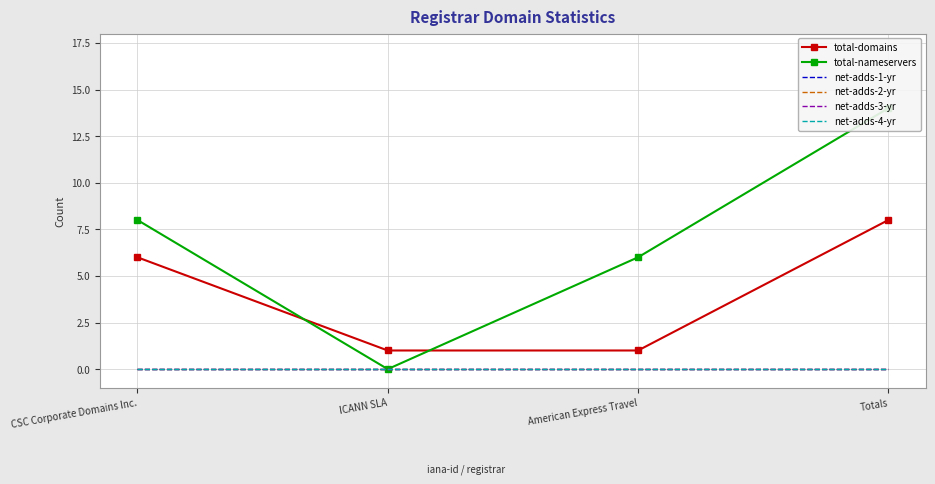

How many distinct data groups are displayed?

6